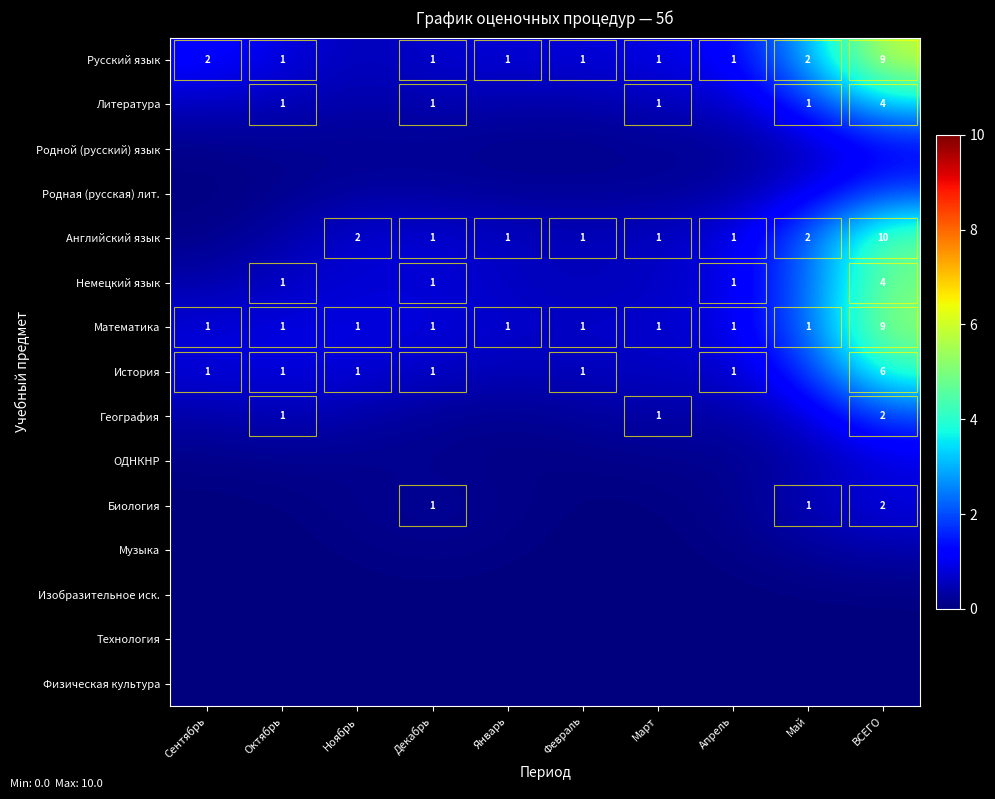

At which label does Математика reach its peak?

ВСЕГО